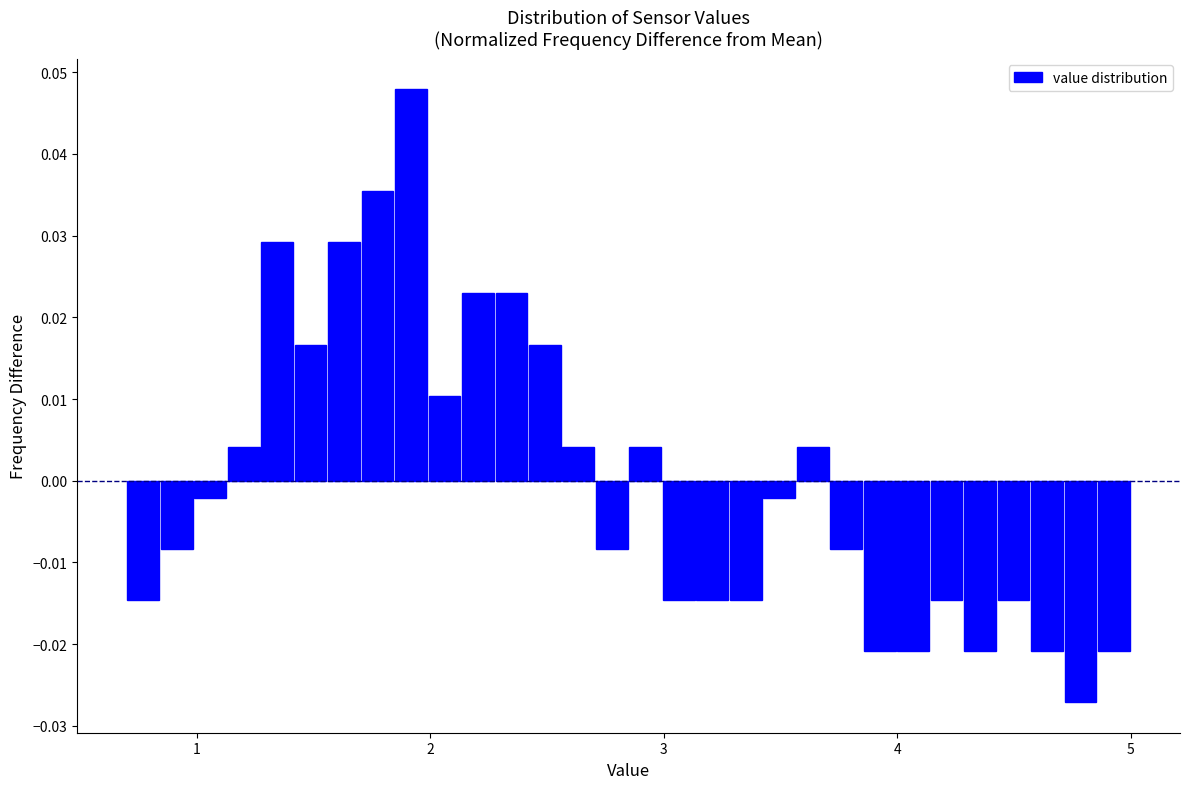

Read against the x-axis, roughly where is the centre of the tallest bar?

1.9